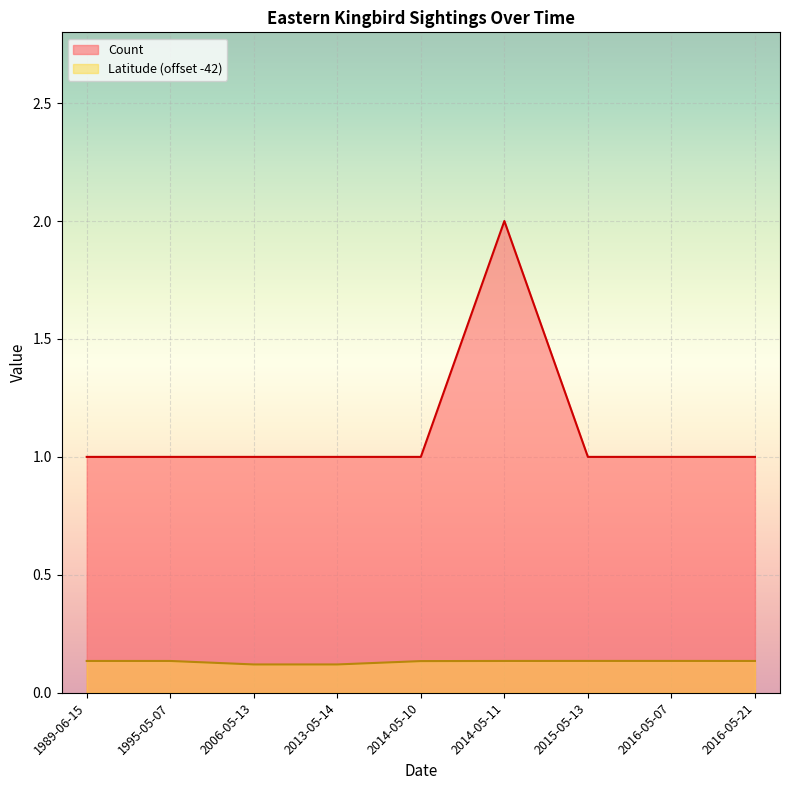

How many lines are shown in the chart?

2